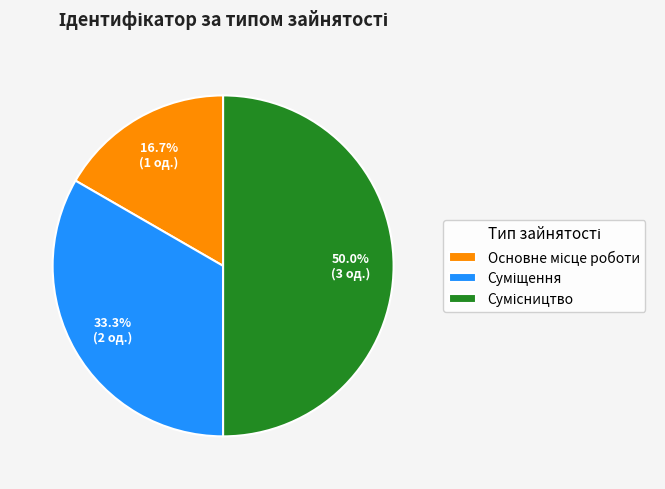

Approximately how many times larger is the value at Сумісництво compared to Суміщення?

1.5